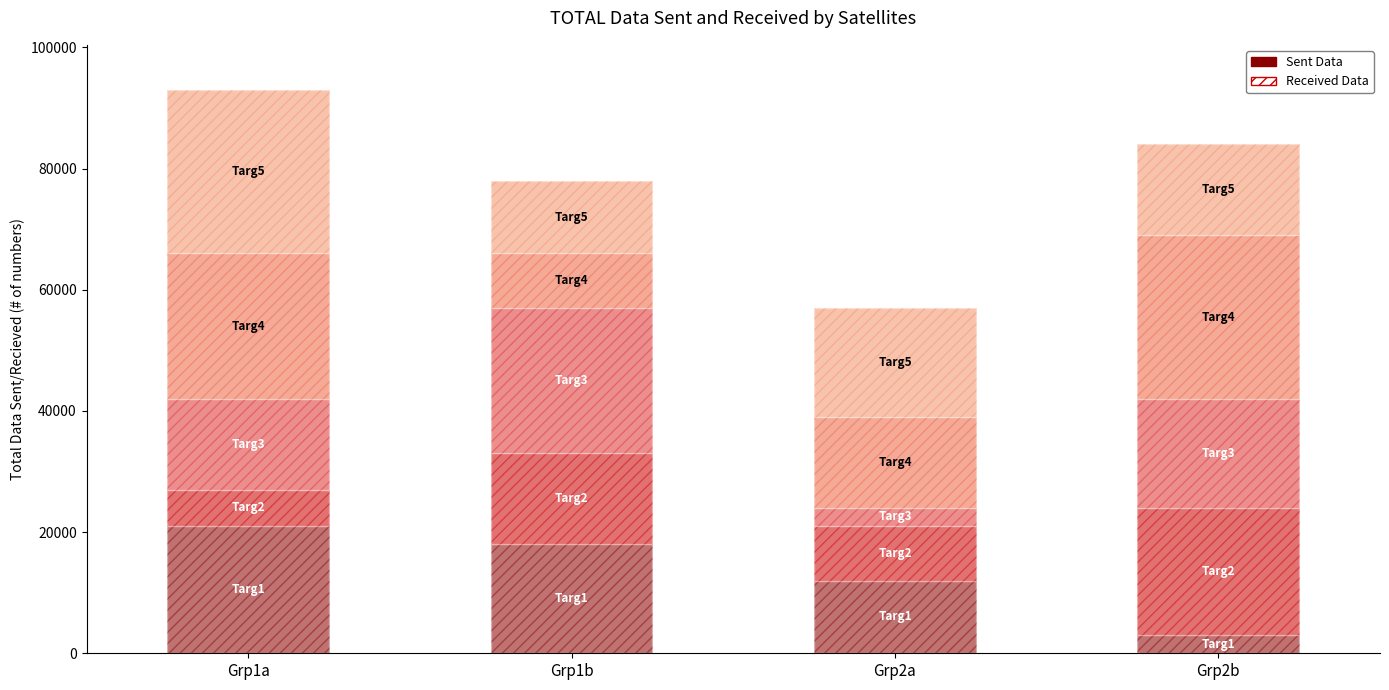

The value at Grp1a is 7057. True or false?

False